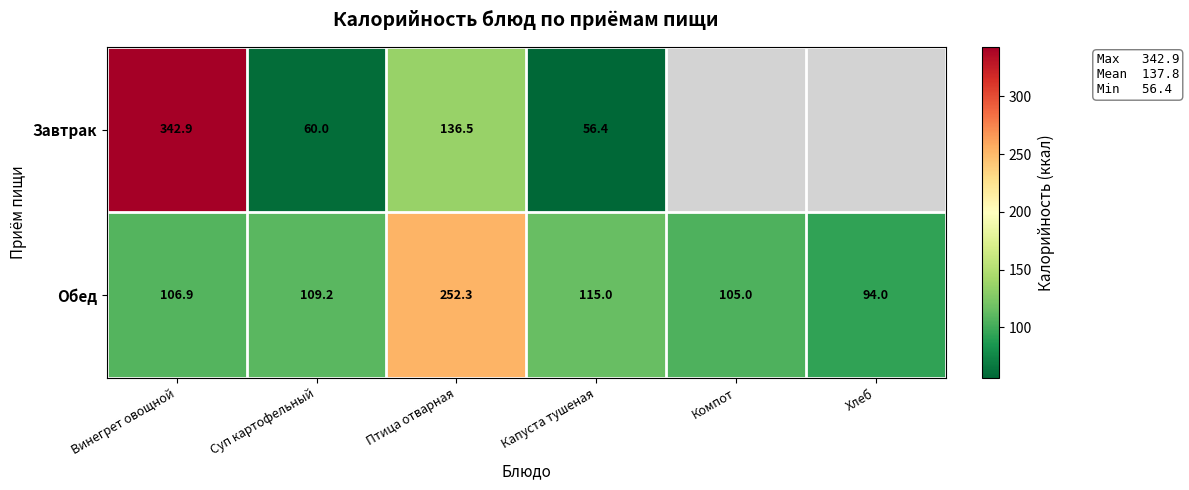

How many values in the Обед series exceed 109?

3